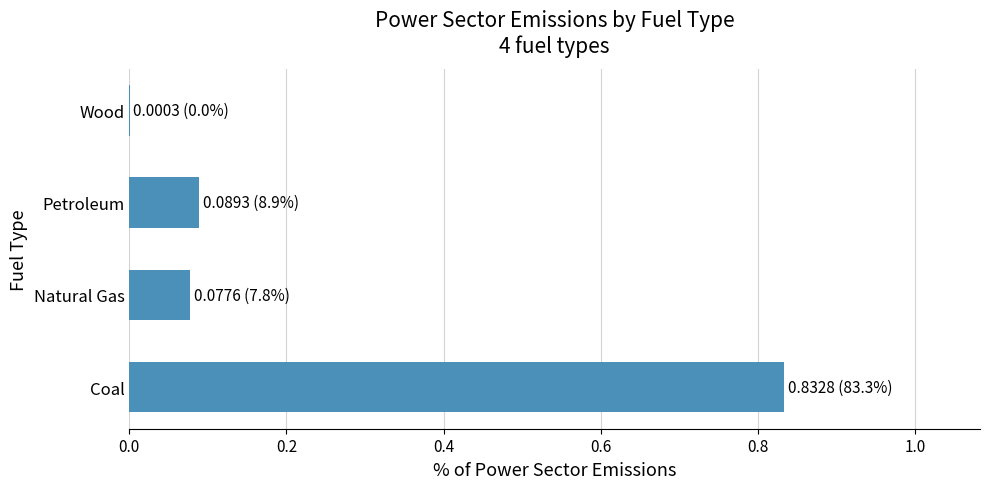

Which has a higher value, Petroleum or Coal?

Coal